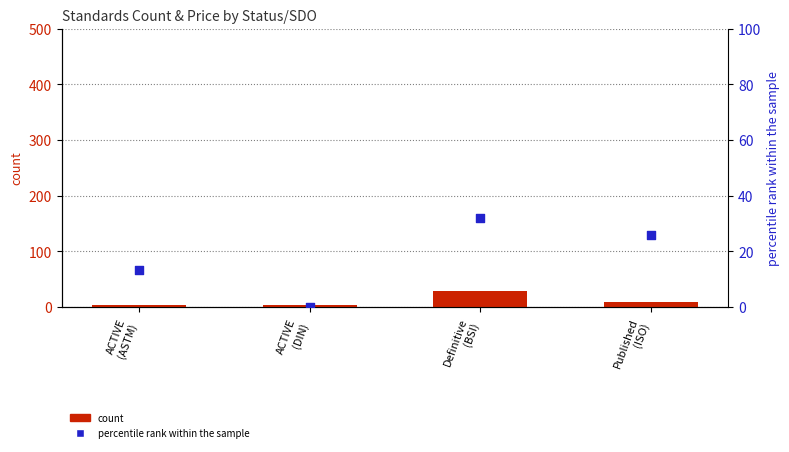

Which series reaches the minimum Y coordinate?

percentile rank within the sample